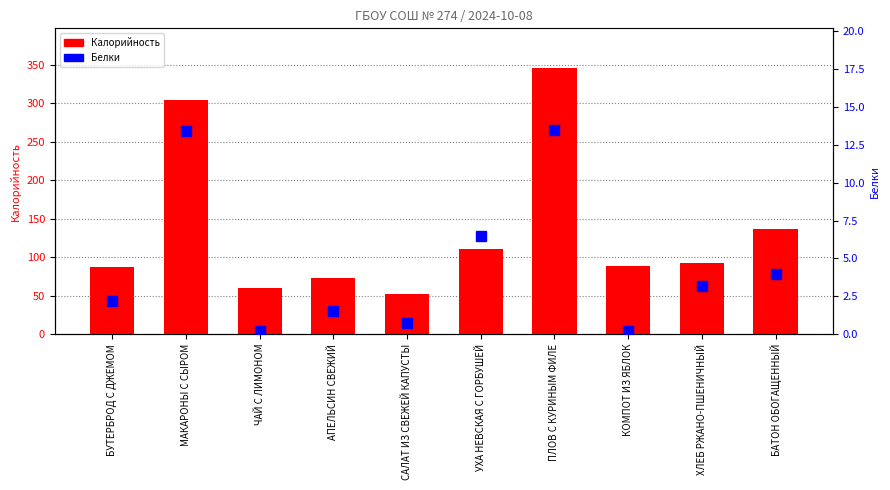

What is the difference between the highest and lowest values at КОМПОТ ИЗ ЯБЛОК?

87.6